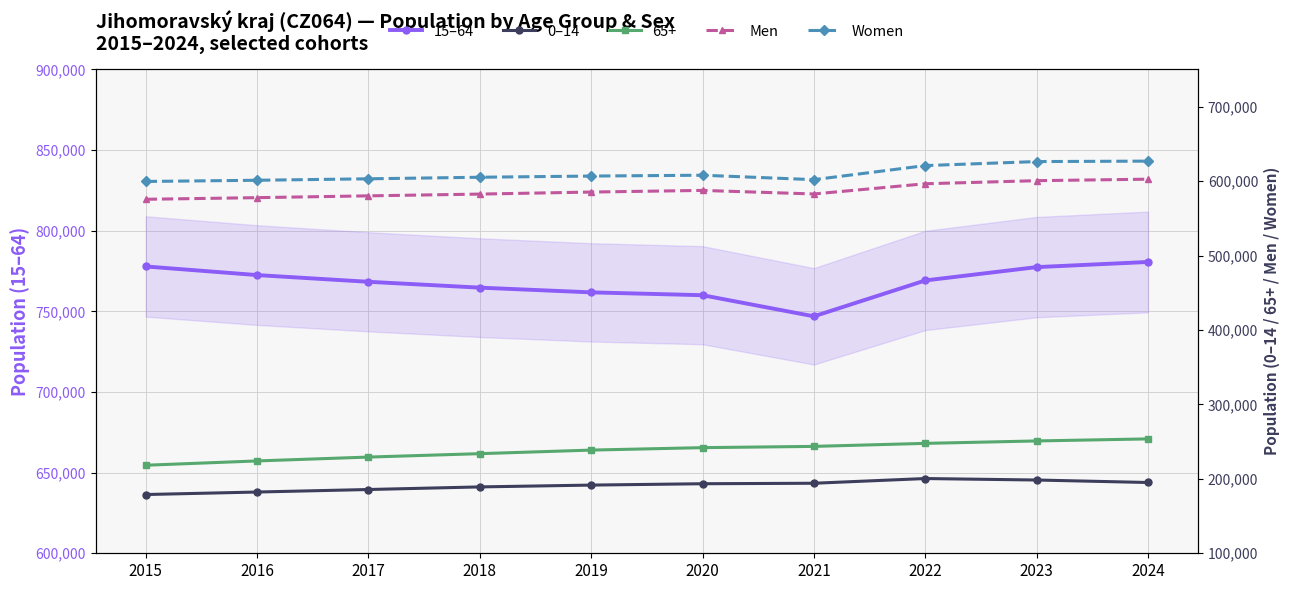

What is the value of the 15–64 point at the 6th from the left?

760010